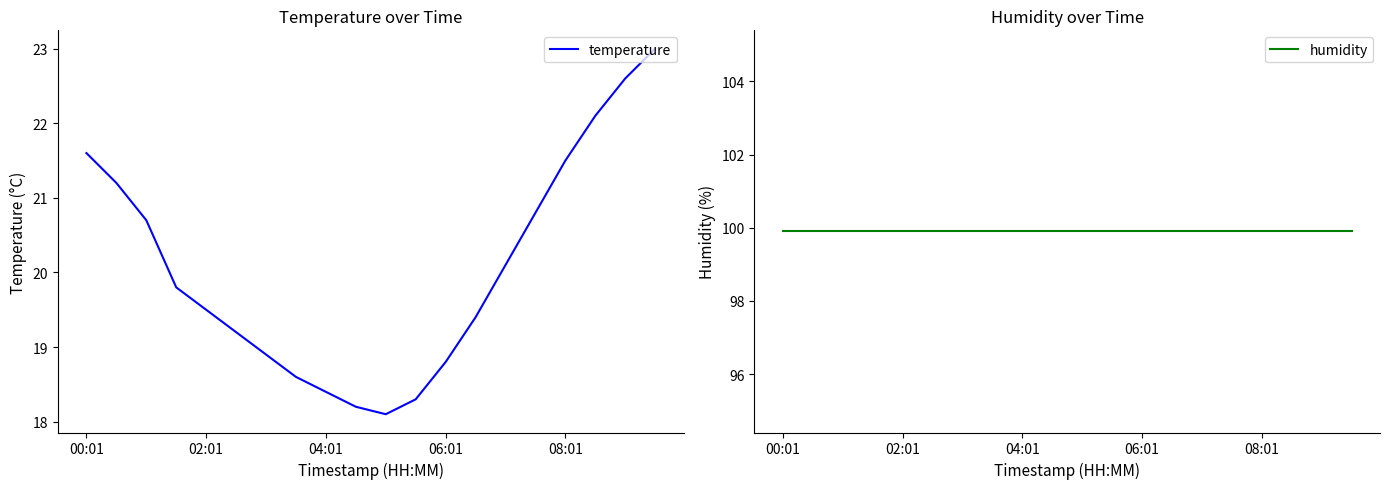

True or false: temperature and humidity cross at least once.

False